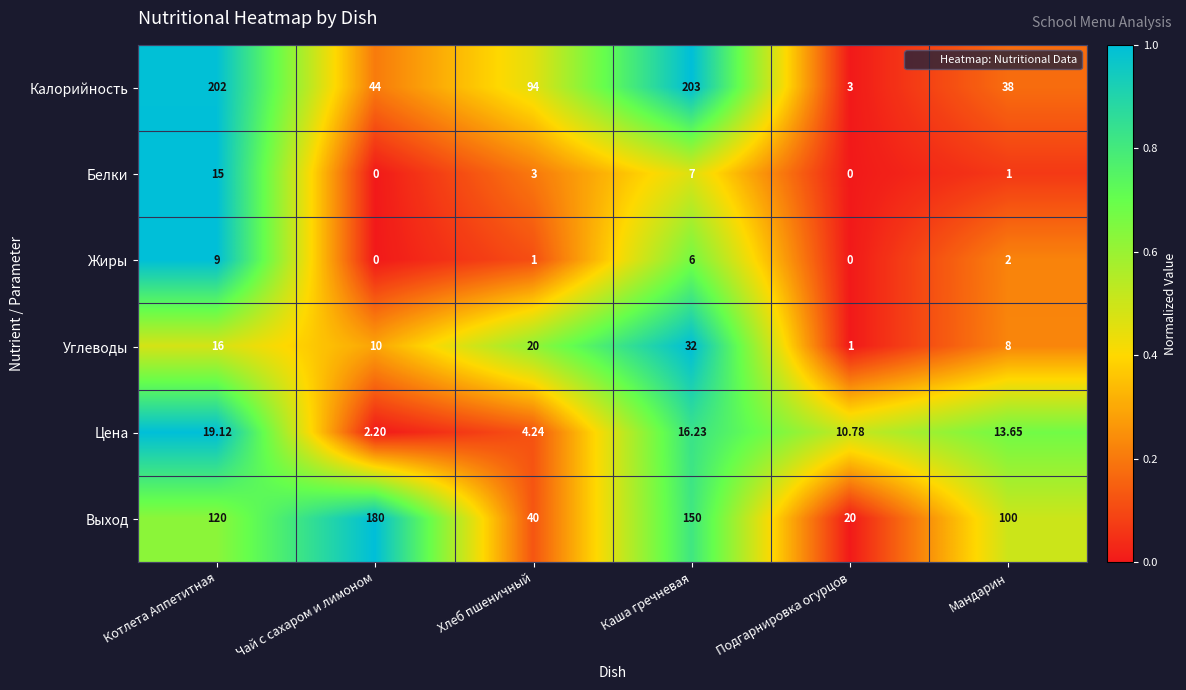

How many data points does each series have?

6